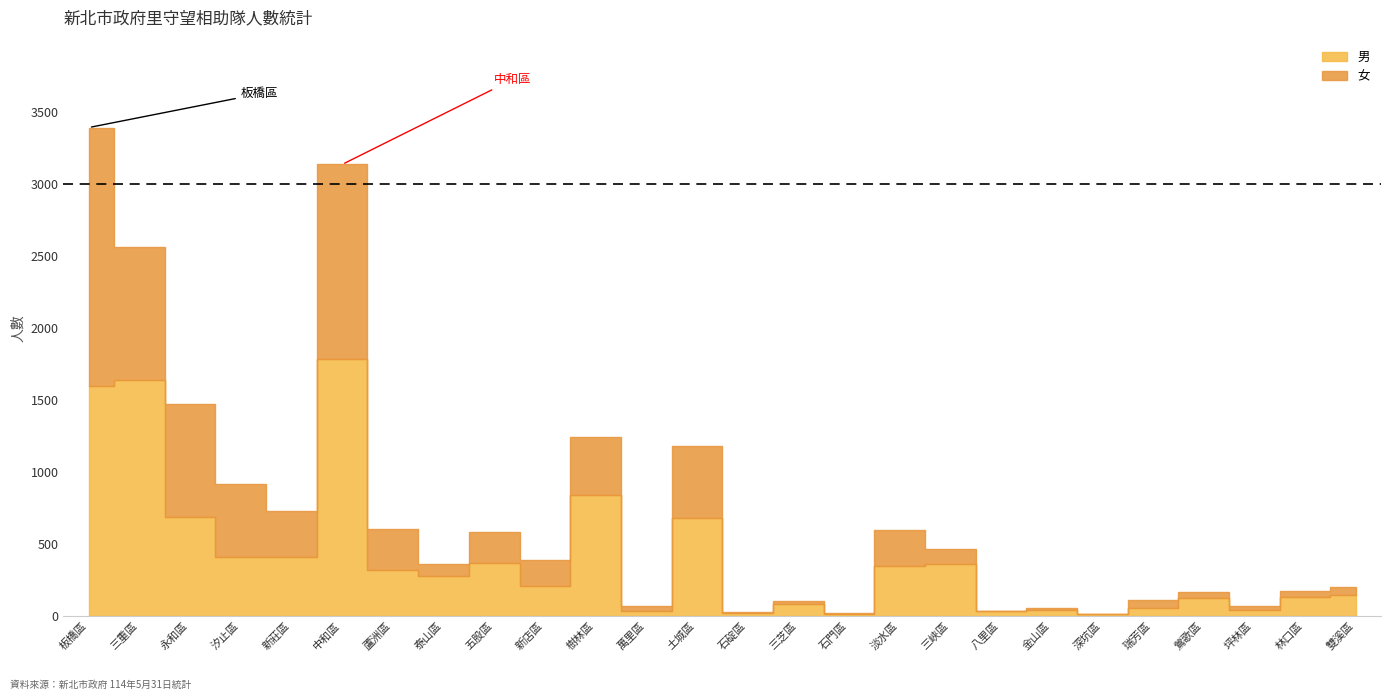

Reading left to right, list all the values displayed in this chart.

男: 1594	1640	684	409	411	1786	317	278	367	206	840	35	678	17	83	10	348	358	34	40	11	57	124	40	130	142
女: 1796	920	786	505	314	1348	283	82	215	184	405	35	505	13	21	13	249	106	2	16	5	51	45	27	42	58